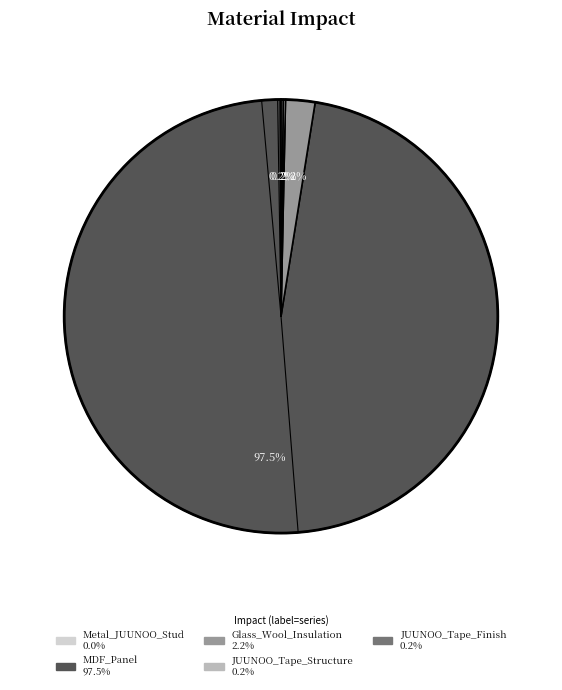

Which category accounts for the majority?

MDF_Panel